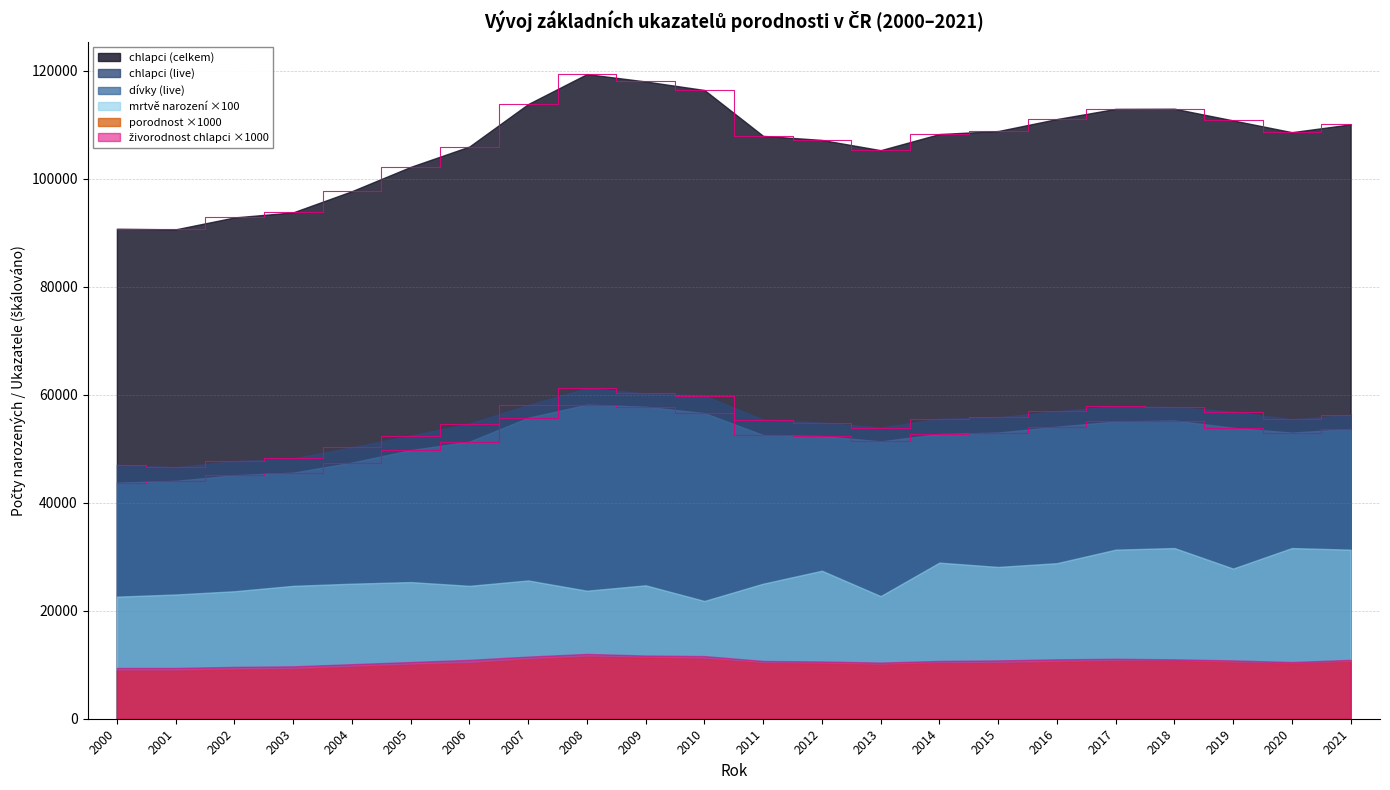

Is the value of porodnost ×1000 at 2014 greater than the value of chlapci (celkem) at 2003?

No